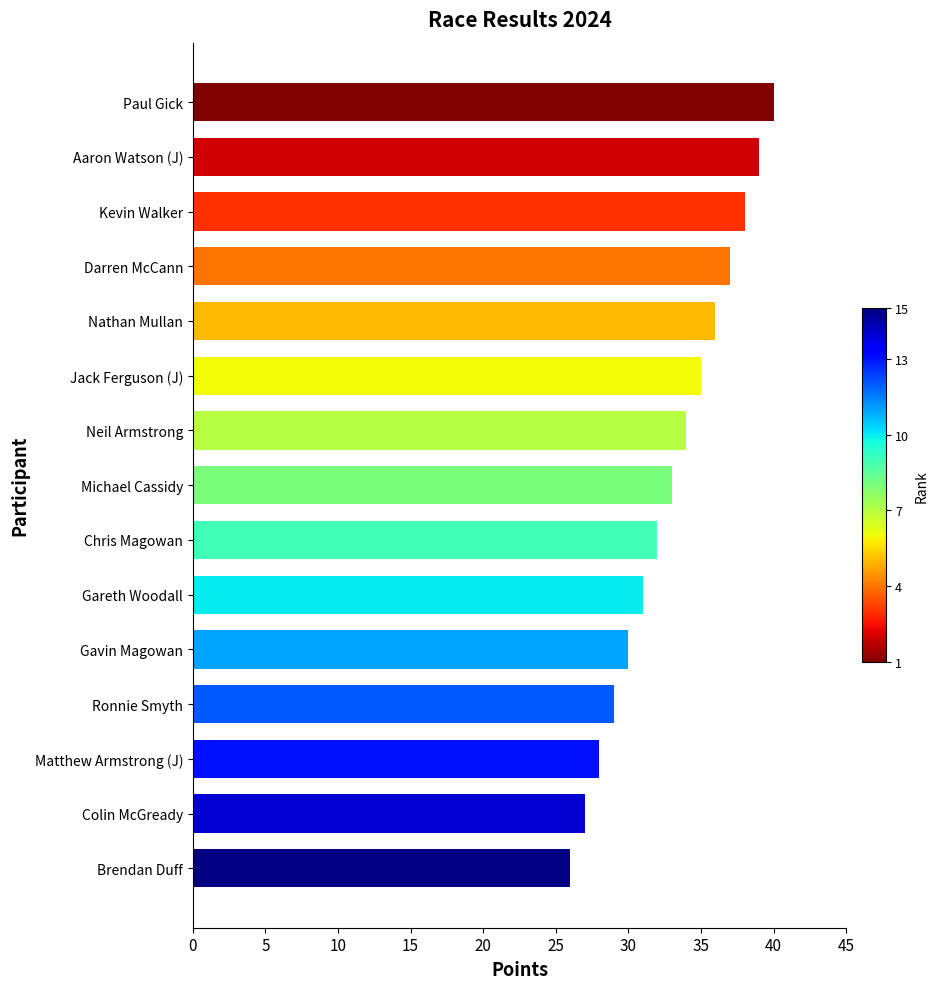

What is the sum of the values at Ronnie Smyth and Kevin Walker?

67